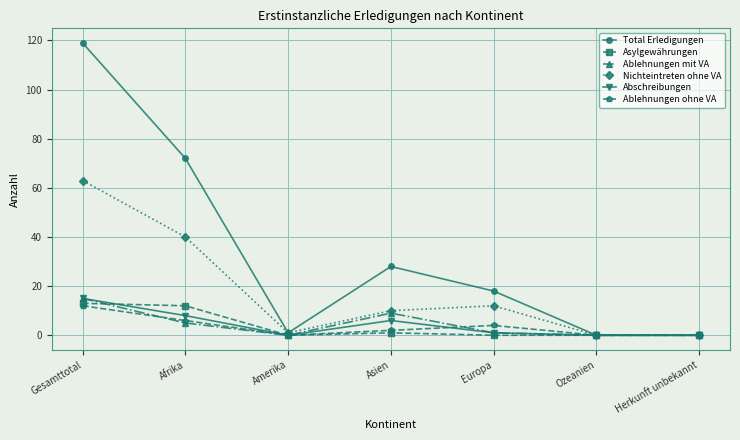

At how many categories does at least one series exceed 43?

2